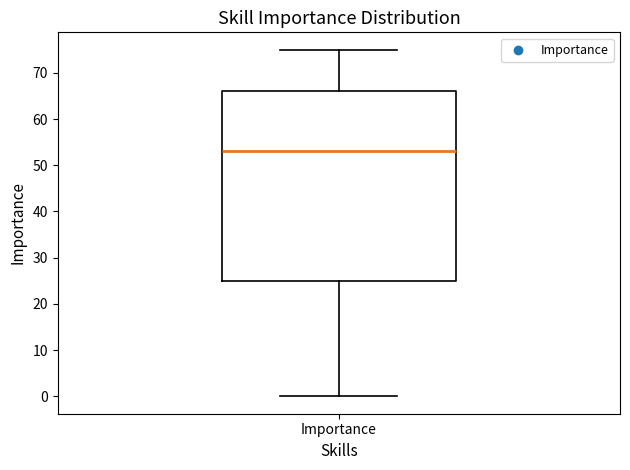

Transcribe this box plot: give where the median line is, the range the box spans, and where the two whiskers end, as read against the y-axis. The values are not printed on the chart, so give them approximately, as read against the axis.

median 53, box 25 to 66, whiskers 0 to 75